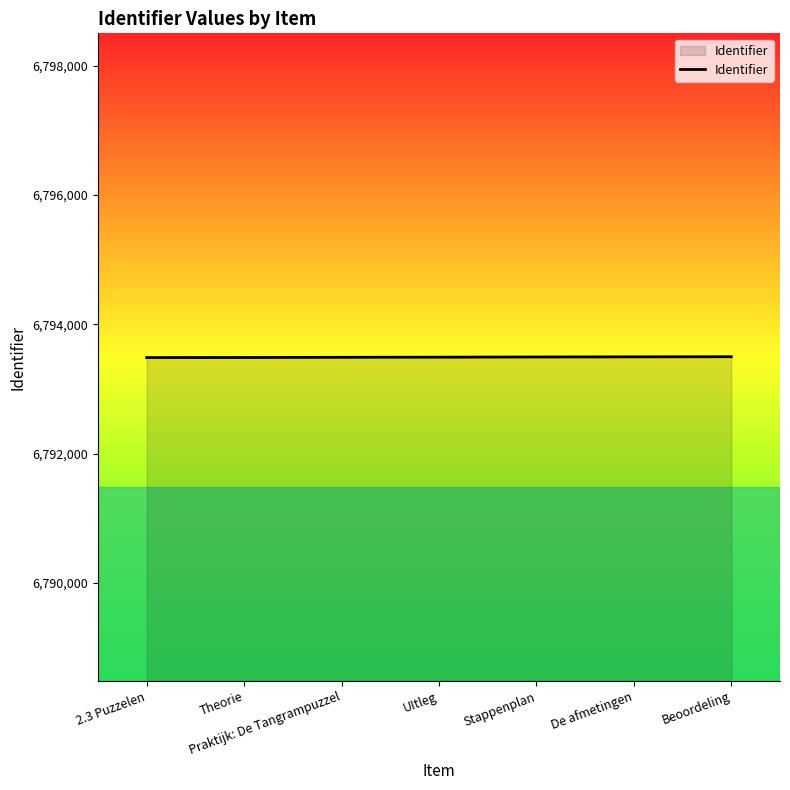

What is the average value?

6793491